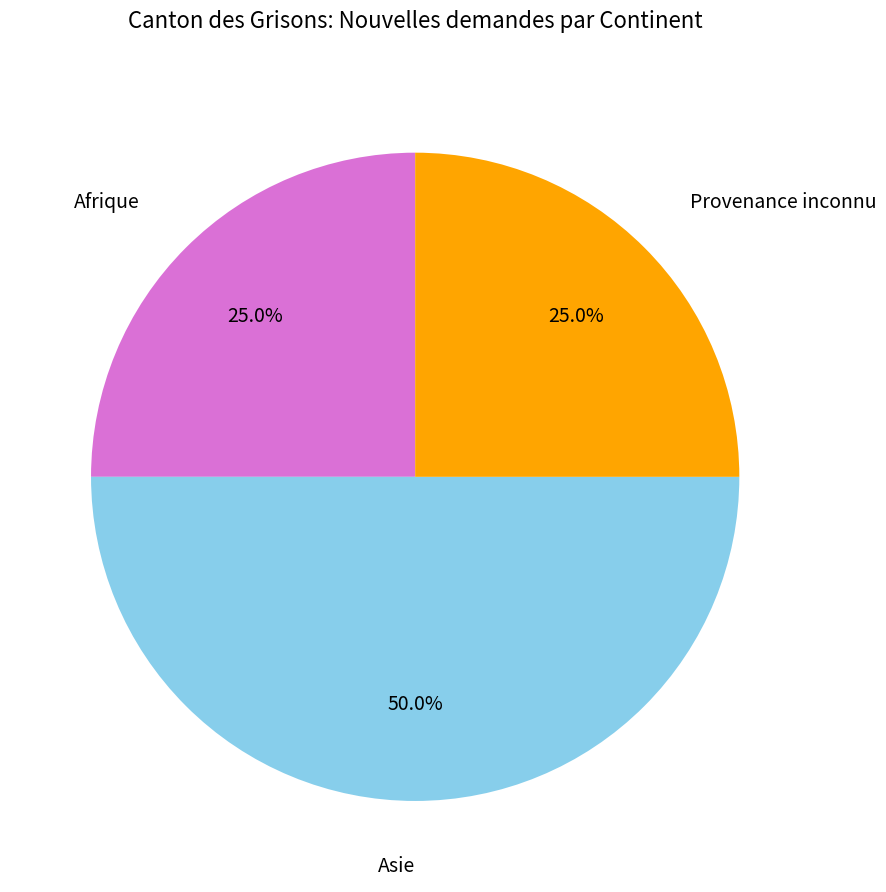

Is Afrique the majority of the pie?

No